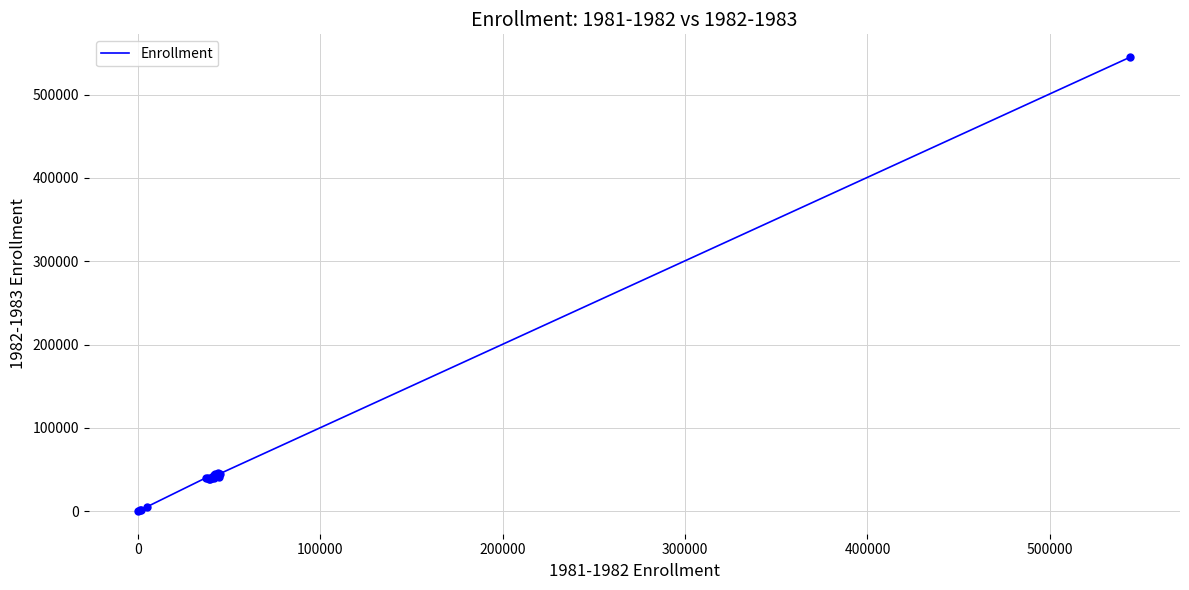

What is the maximum value shown in the chart?

545209